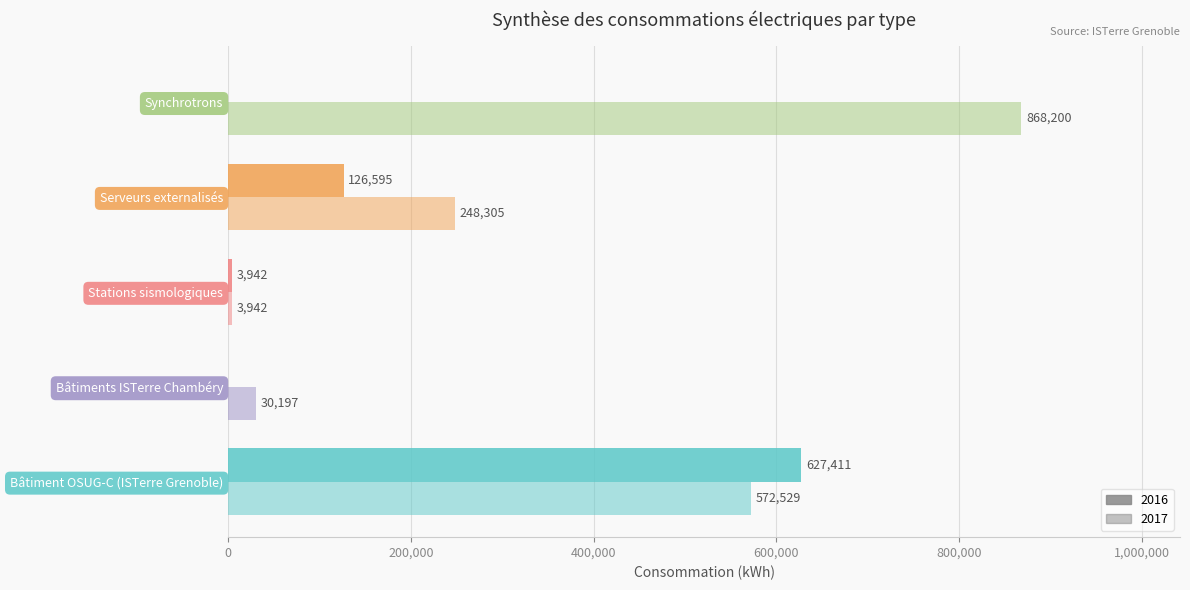

How many data points does each series have?

5